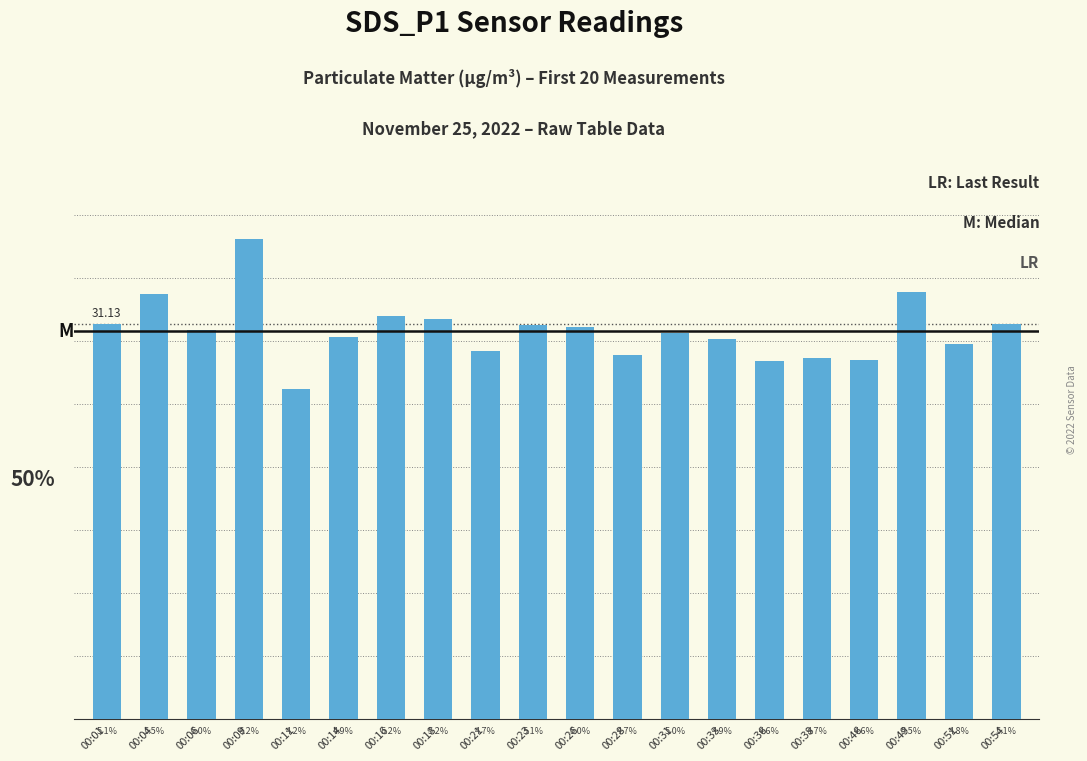

Are the bars horizontal?

No